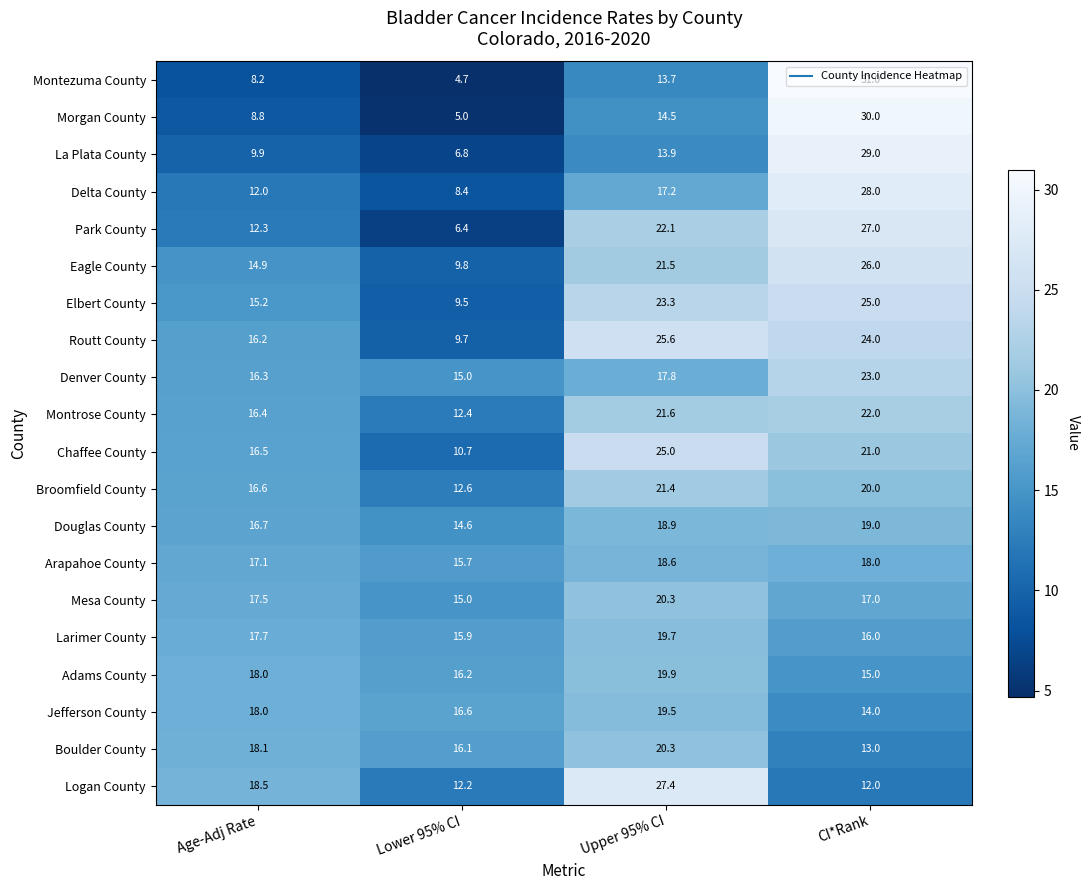

What is the approximate value of Larimer County at Age-Adj Rate?

17.7